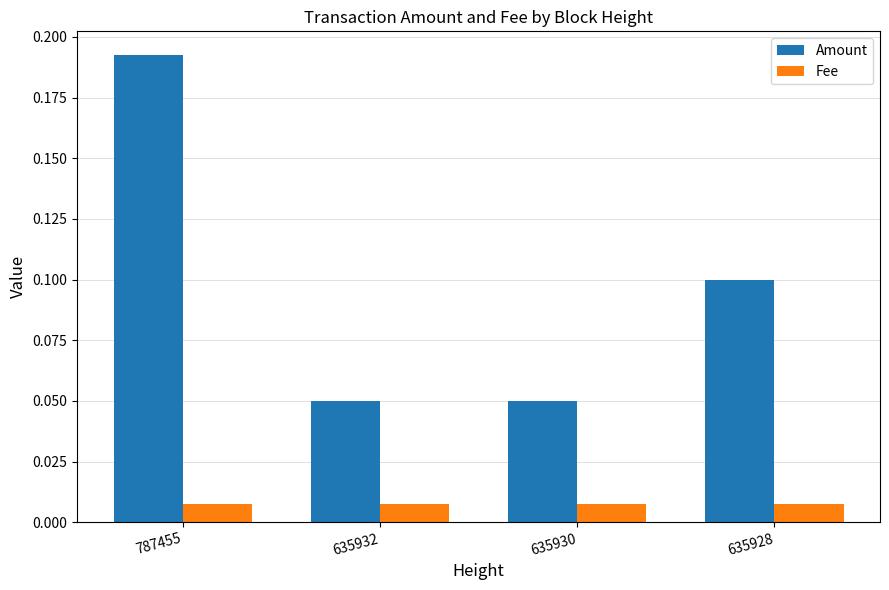

How many Amount values are between 0 and 1?

4